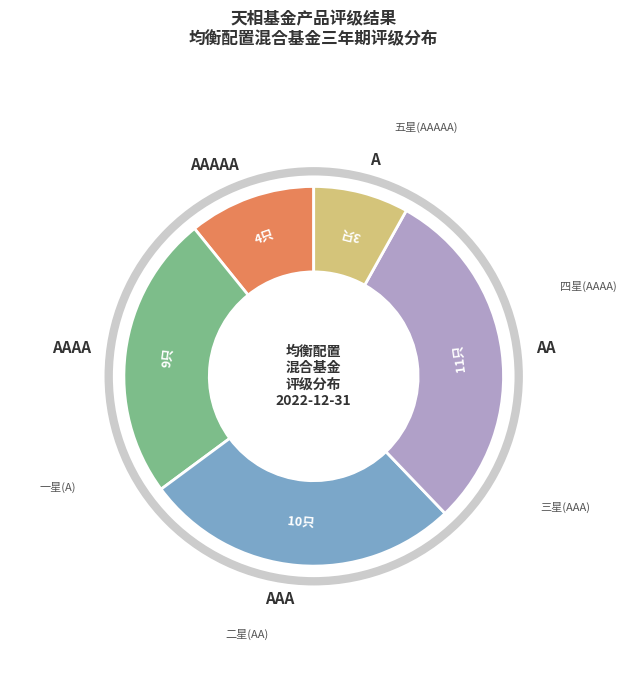

How many segments does this pie chart have?

5